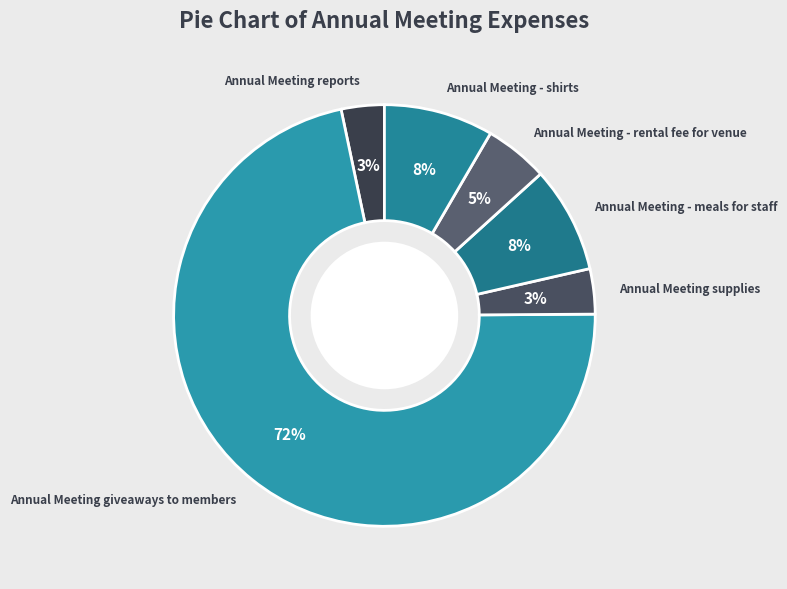

The Annual Meeting - meals for staff slice represents 1% of the pie. True or false?

False